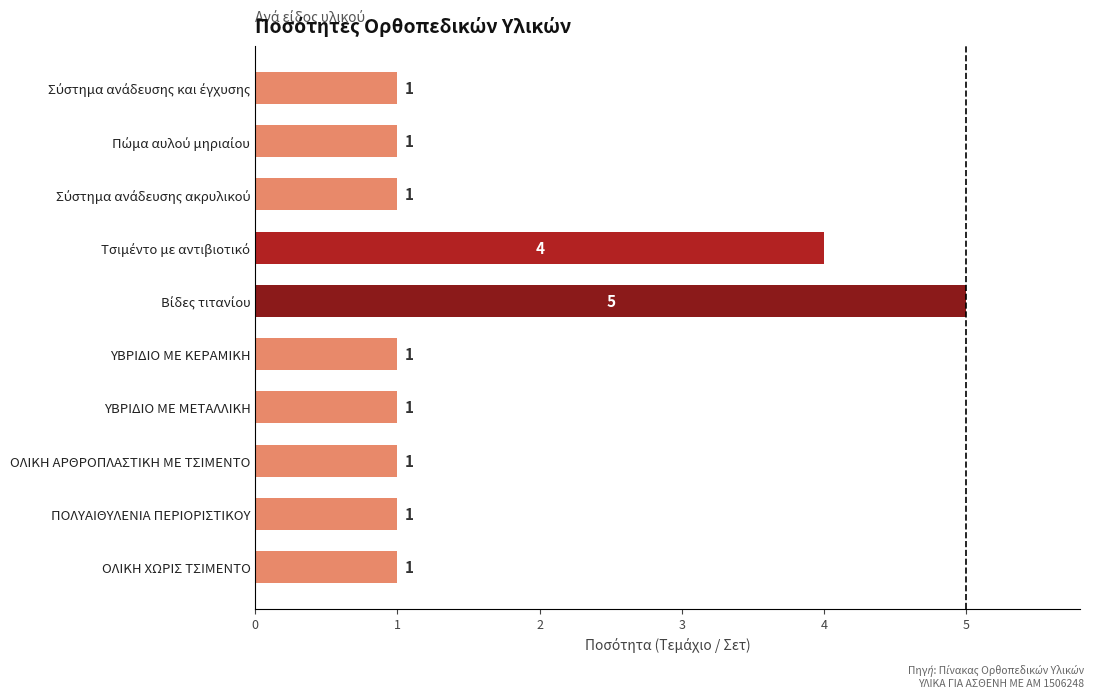

Count the values in the range 1 to 2.

8